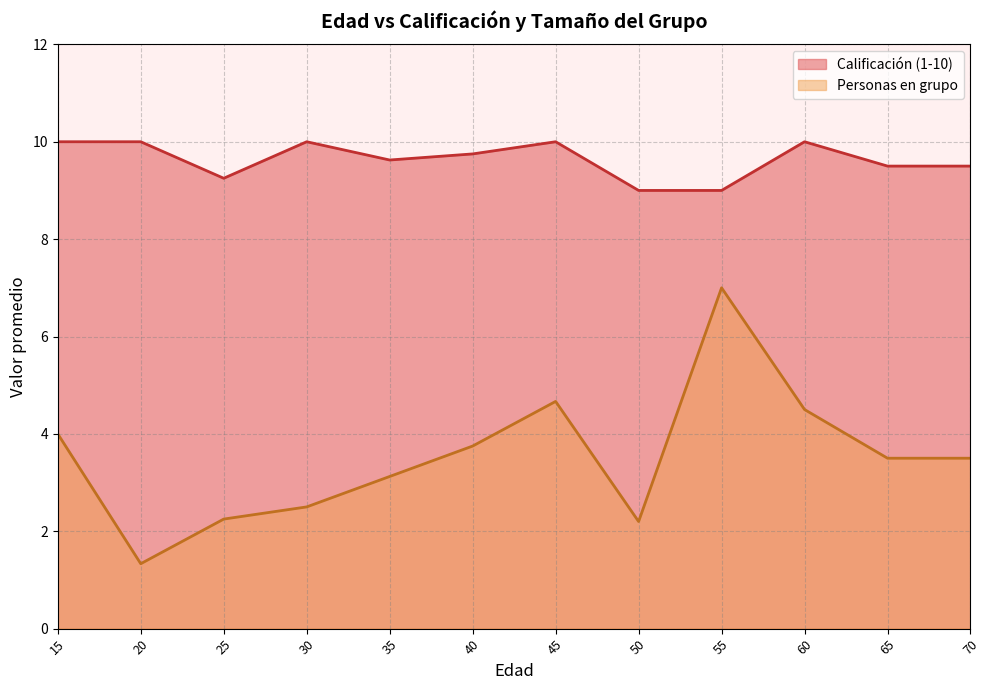

True or false: Calificación (1-10) has more than 2 points higher than both neighbors.

True